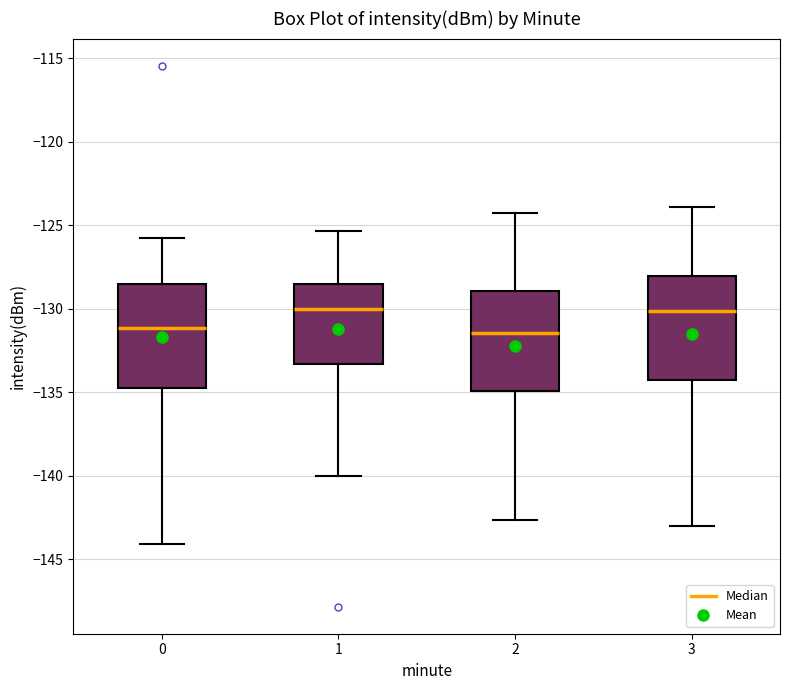

Reading left to right, read every box against the y-axis: the position of its median line, the range the box covers, and the ends of its whiskers. The values are not printed on the chart, so give them approximately, as read against the axis.

0: median -131.0, box -134.5 to -128.5, whiskers -144.0 to -126.0
1: median -130.0, box -133.5 to -128.5, whiskers -140.0 to -125.5
2: median -131.5, box -135.0 to -129.0, whiskers -142.5 to -124.0
3: median -130.0, box -134.5 to -128.0, whiskers -143.0 to -124.0